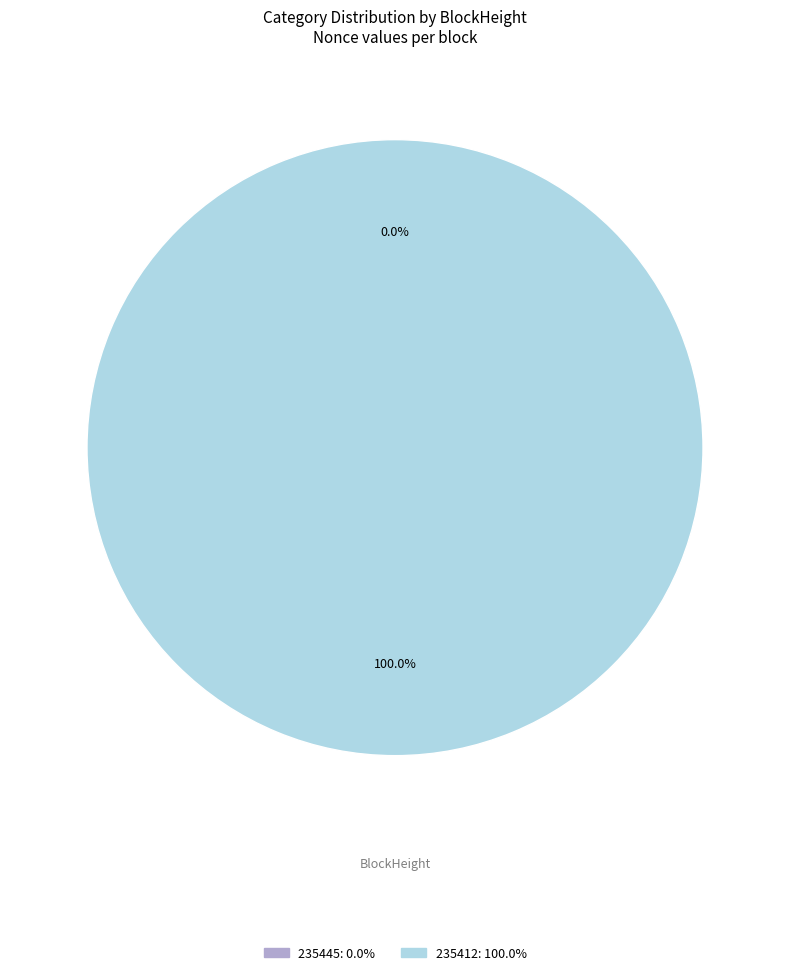

To the nearest percent, what portion does 235412 represent?

100%